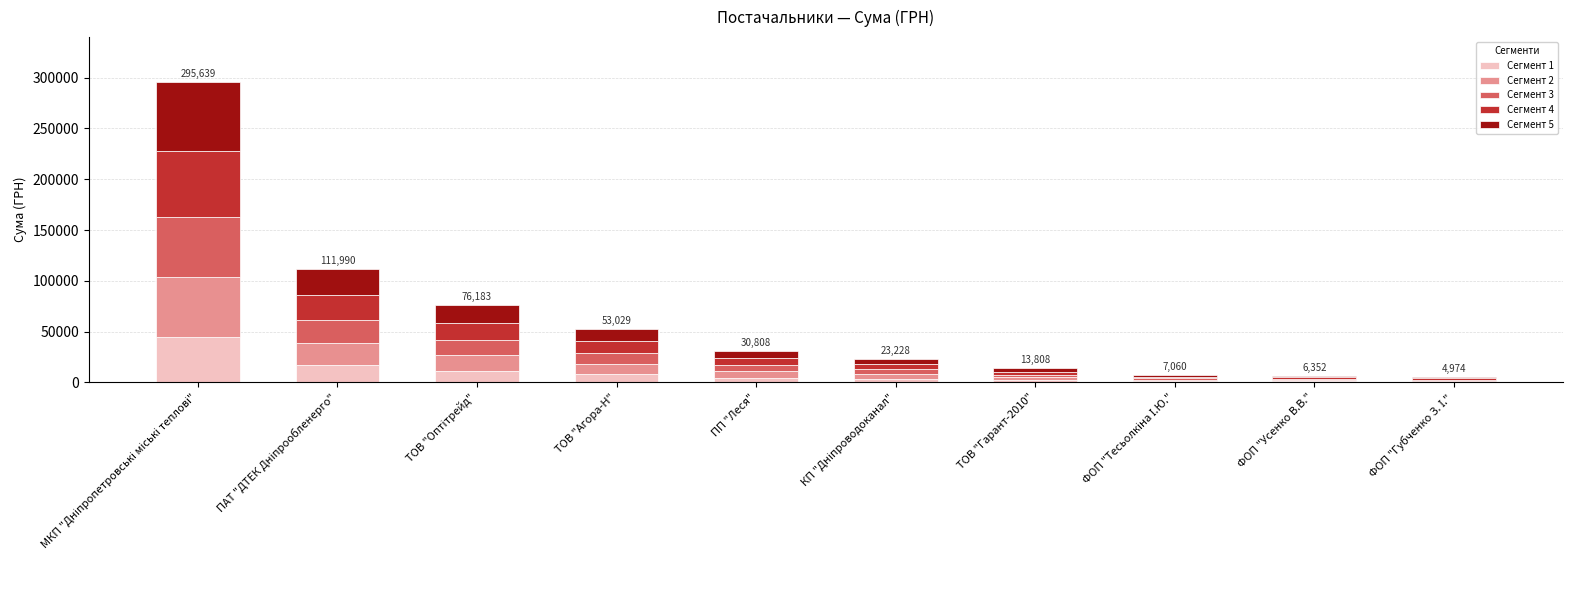

What is the total value across all series at ТОВ "Агора-Н"?

53028.9